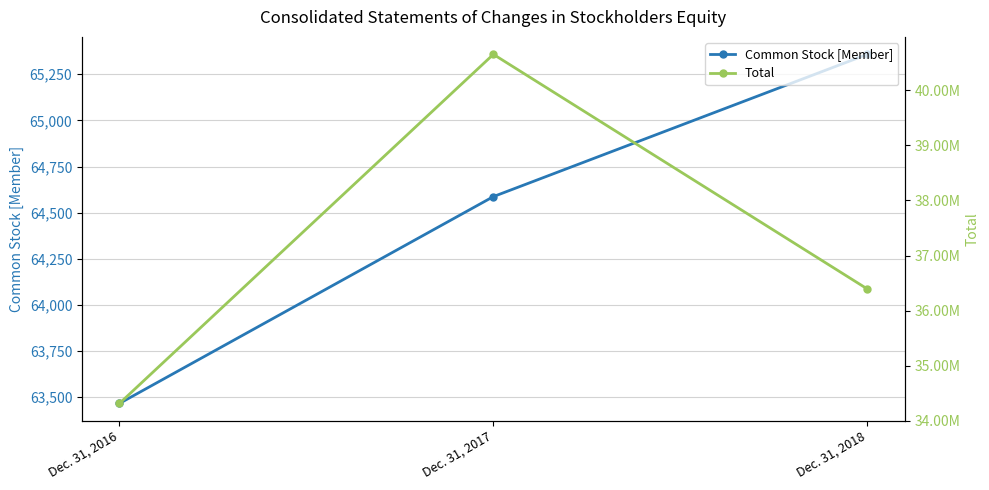

What is the maximum value for Common Stock [Member]?

65358